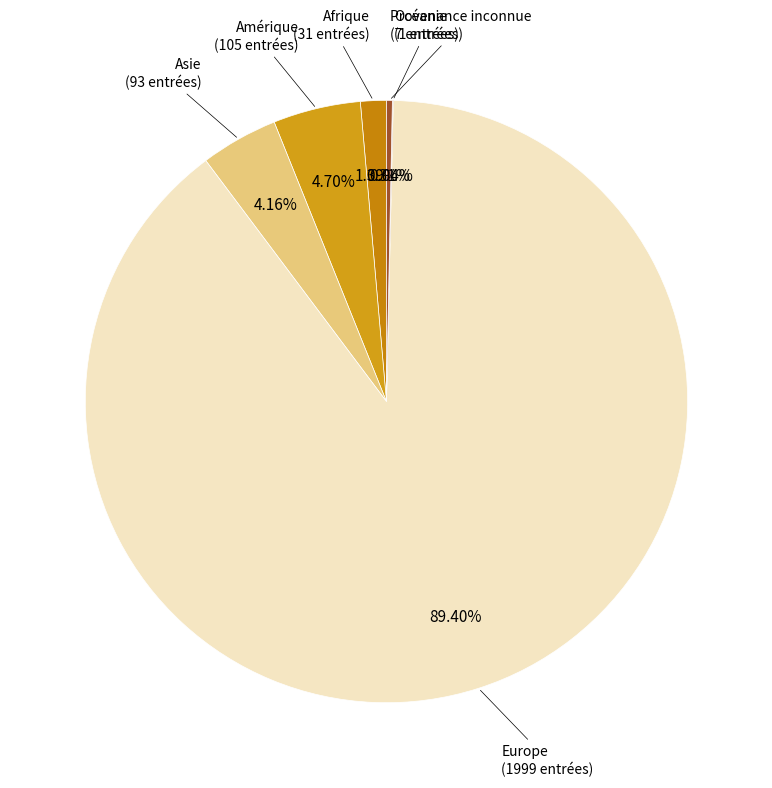

What percentage is the Afrique slice, to the nearest percent?

1%